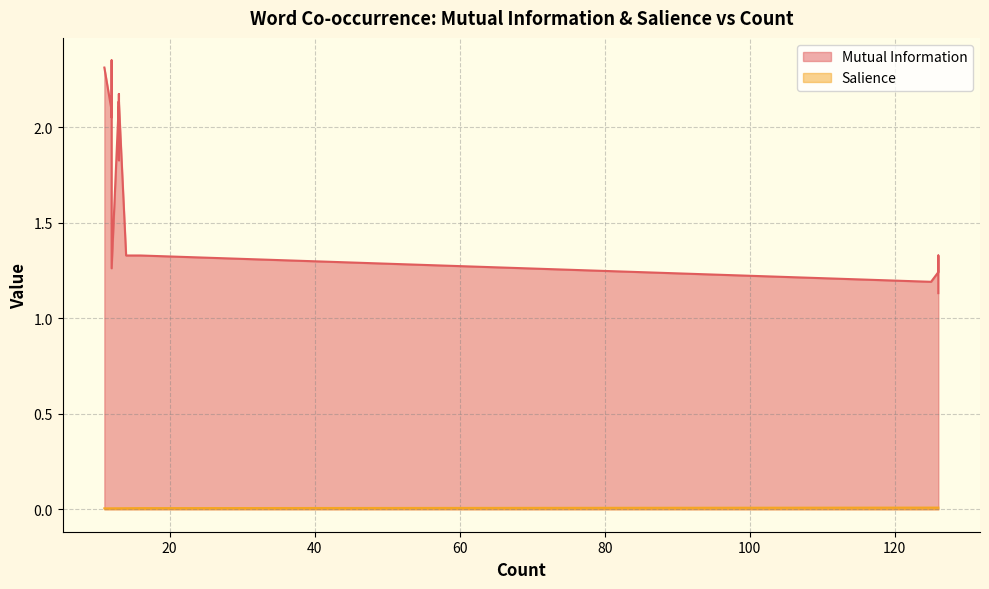

What are all the series names shown in the legend?

Mutual Information, Salience